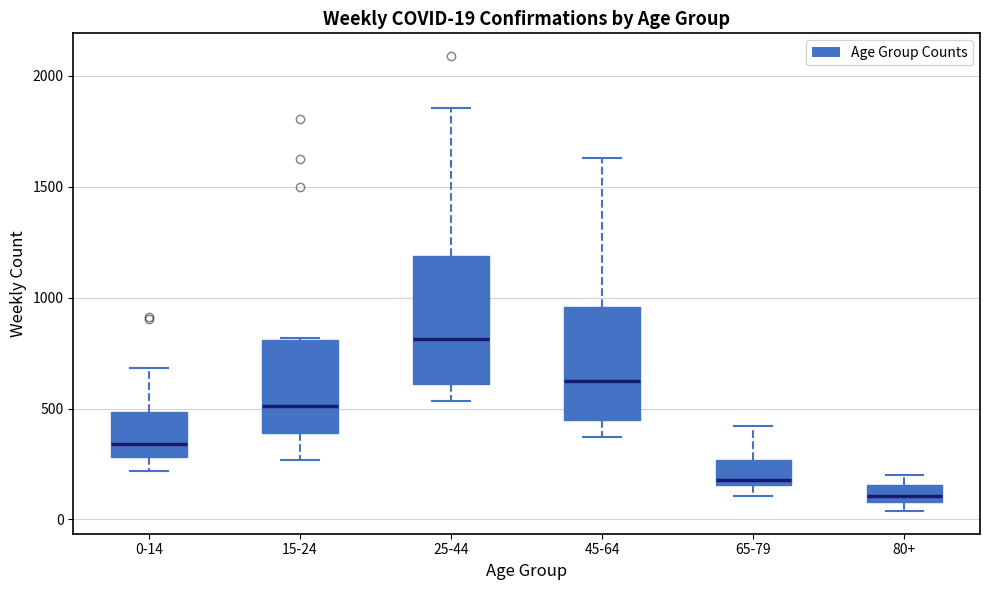

Which box is the tallest, from its lower edge to its upper edge?

25-44